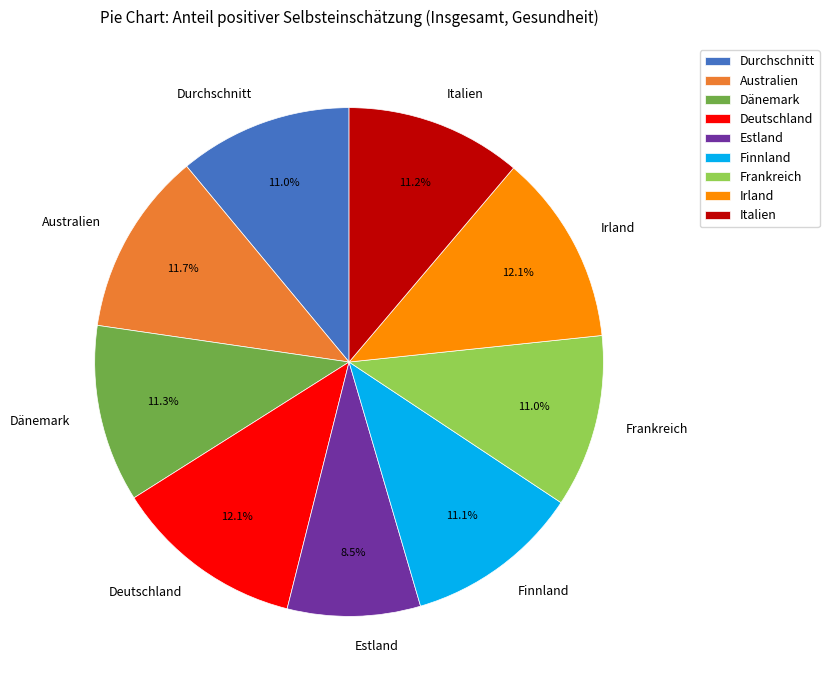

Combined, what portion of the pie is Dänemark and Deutschland?

23.4%